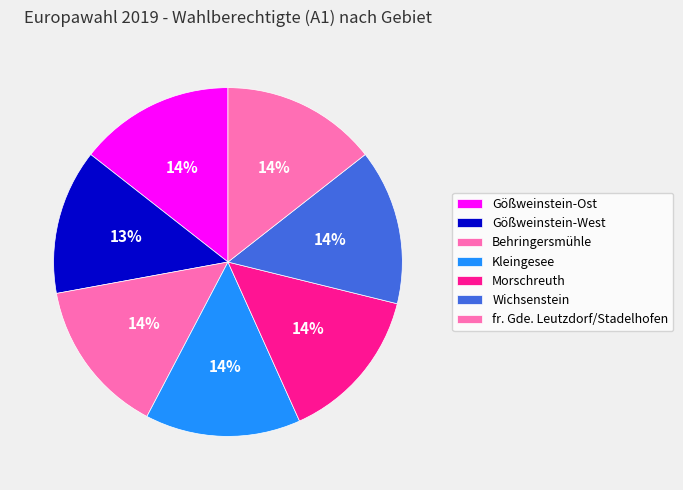

Count the number of slices in the pie.

7